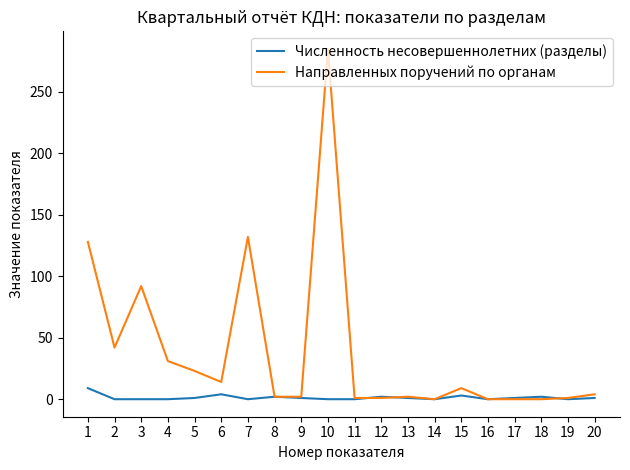

Is it true that Направленных поручений по органам equals 9 at 15?

True